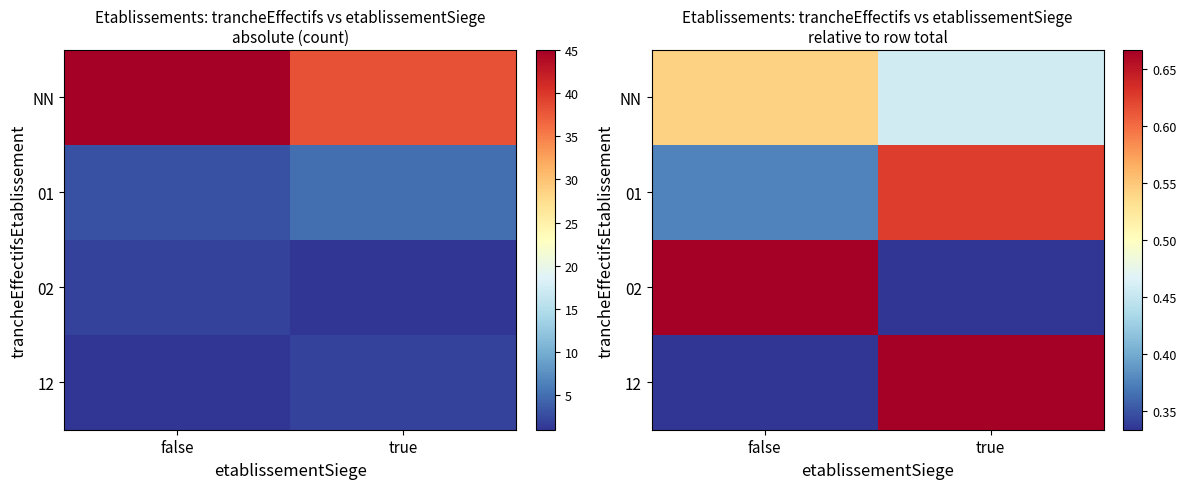

Which series changed the most between false and true?

02